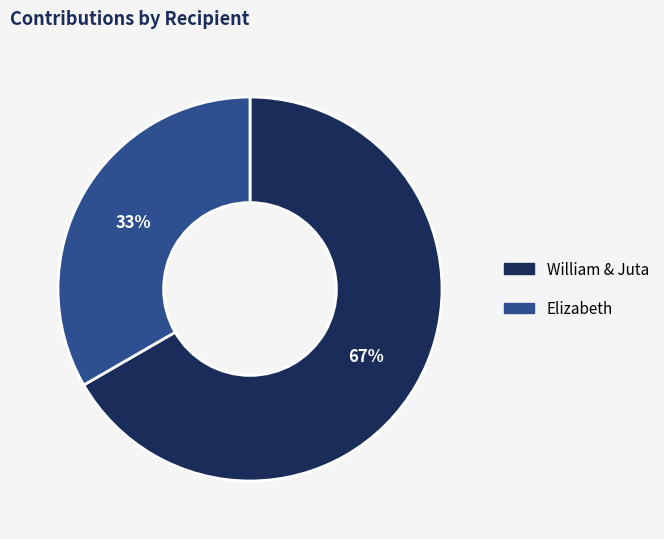

To the nearest percent, what is the combined percentage of Elizabeth and William & Juta?

100%